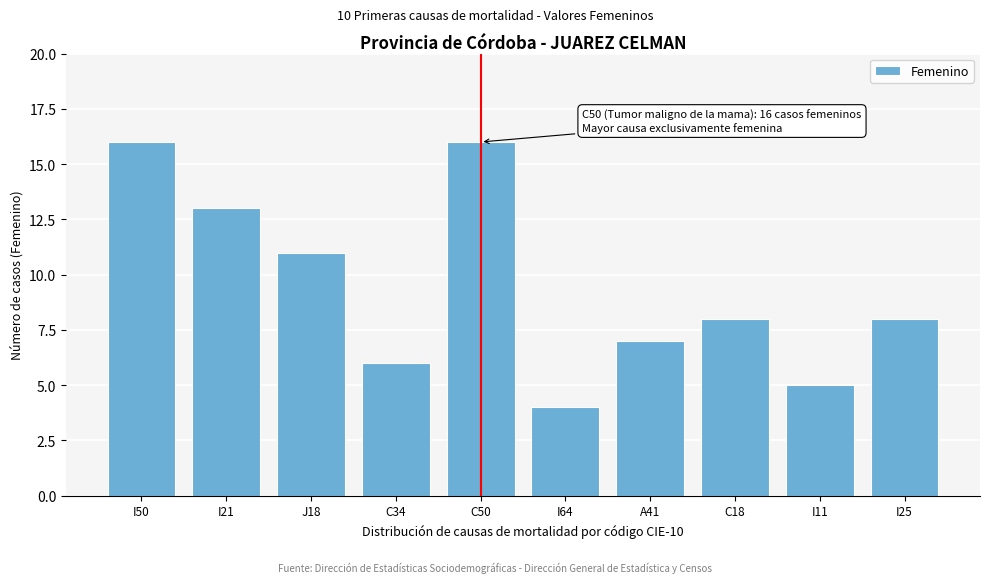

Reading left to right, extract all data points from this chart.

I50=16	I21=13	J18=11	C34=6	C50=16	I64=4	A41=7	C18=8	I11=5	I25=8